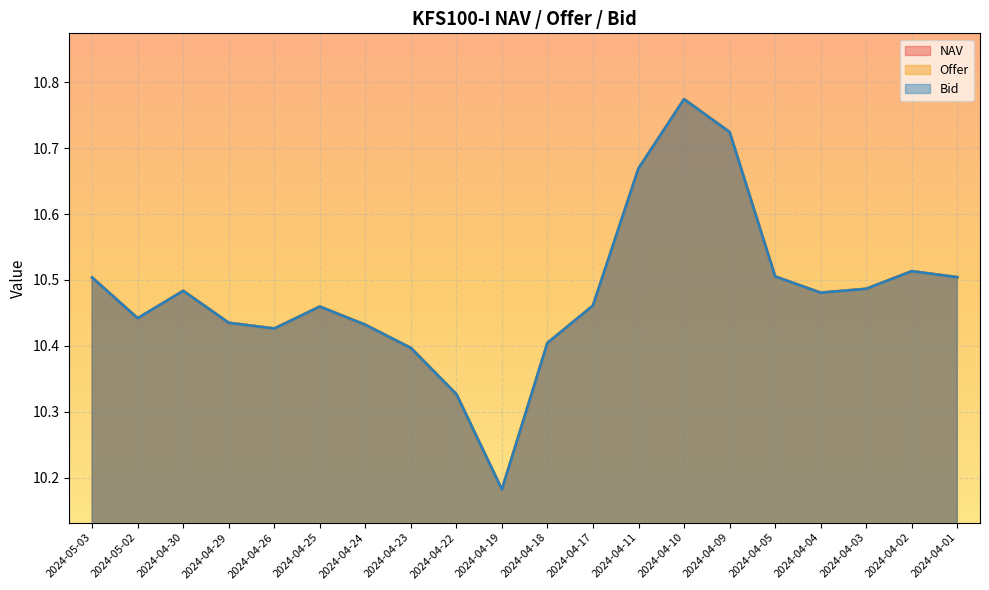

At which category is the sum across all series the highest?

2024-04-10